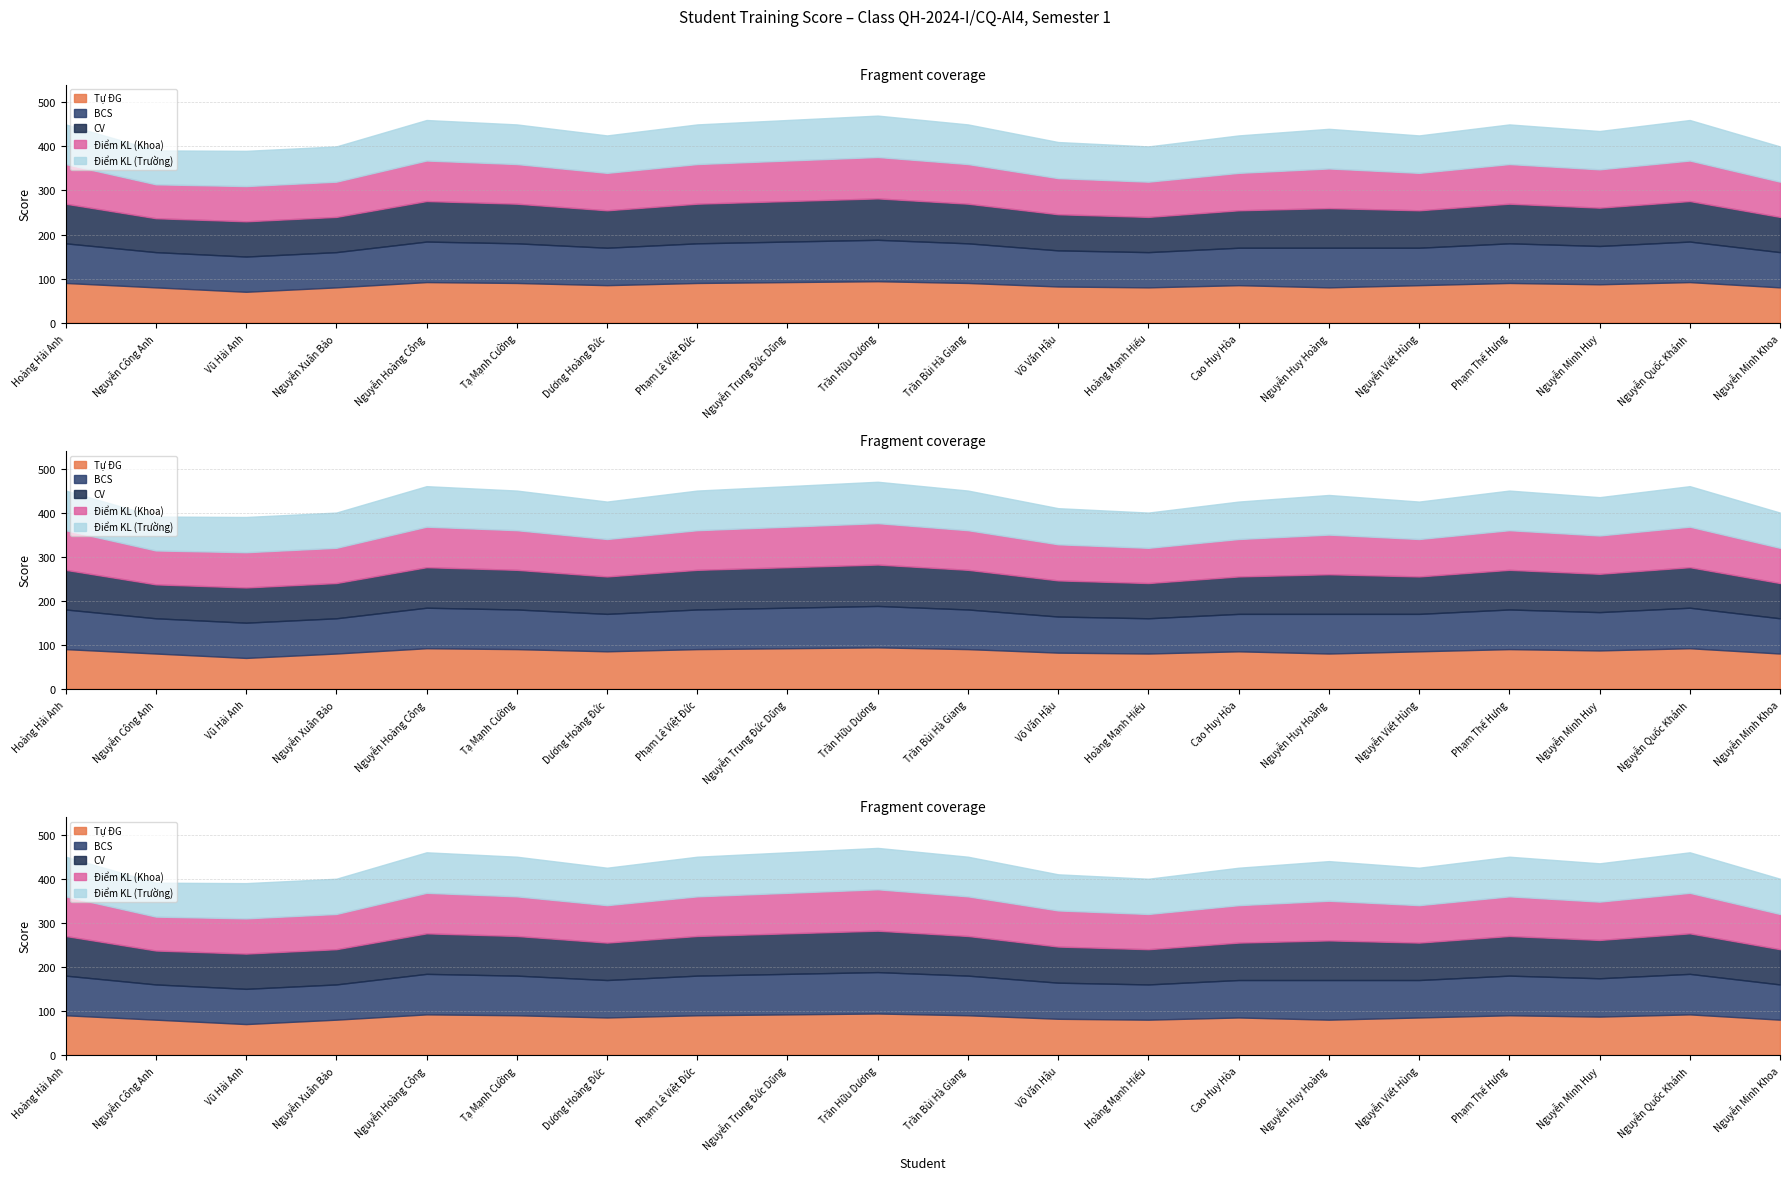

The value of Tự ĐG at Dương Hoàng Đức is 85. True or false?

True